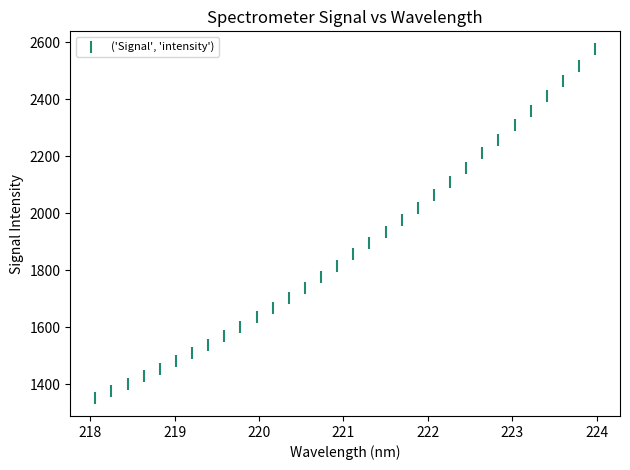

What is the range of Y values (max minus min)?

1226.9